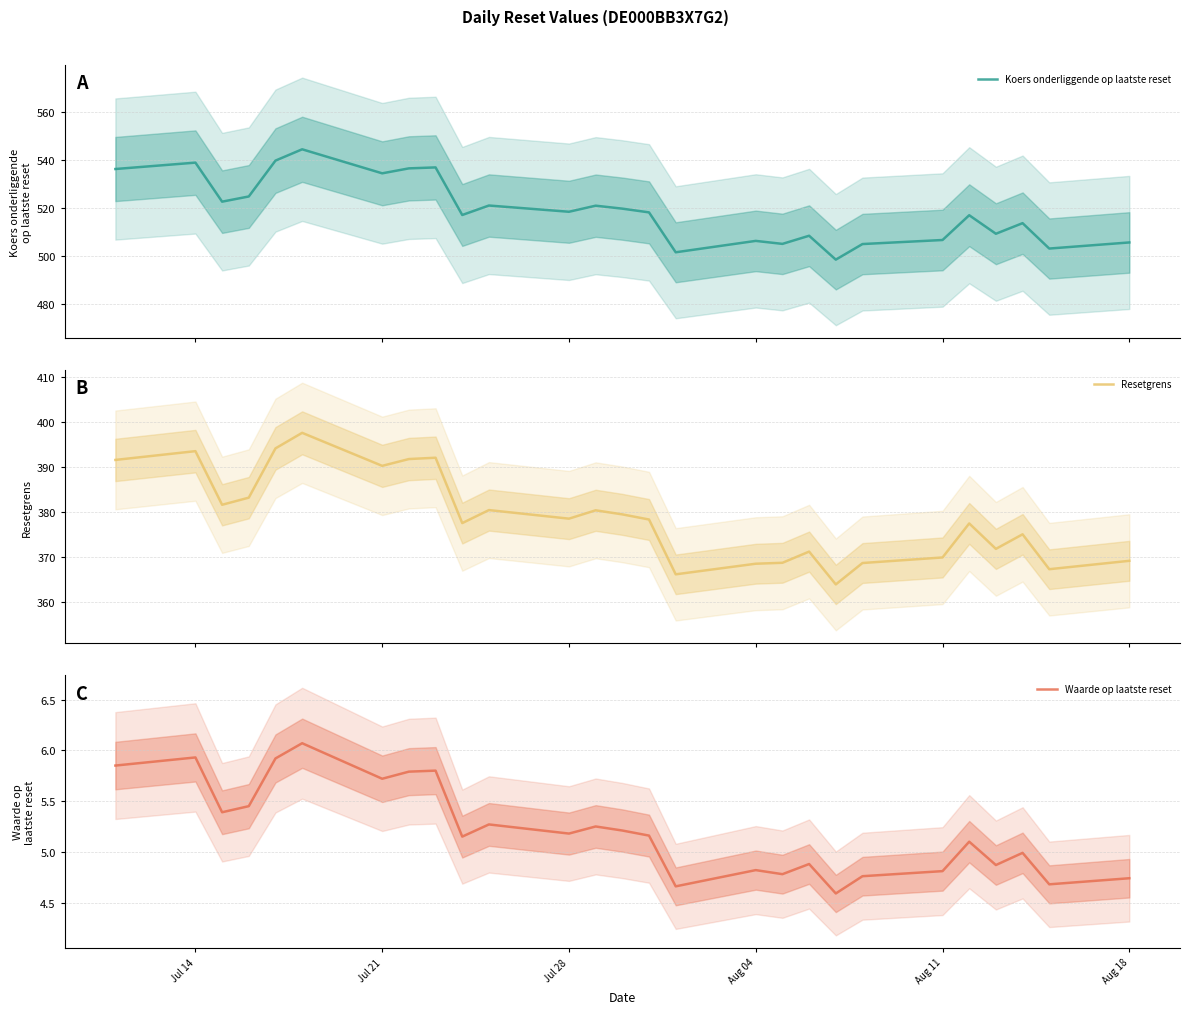

Rank the series by their average value, from lowest to highest.

Waarde op laatste reset, Resetgrens, Koers onderliggende op laatste reset